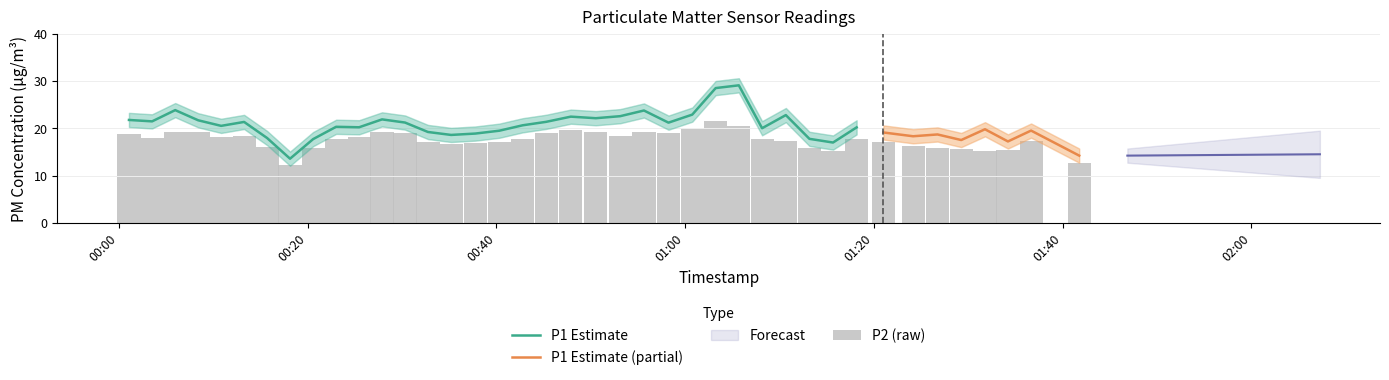

Reading right to left, extract all data points from this chart.

P1: 14.2	19.6	17.2	19.8	17.6	18.7	18.4	19.1	20.2	17.0	17.8	22.8	20.1	29.1	28.6	22.9	21.2	23.8	22.6	22.2	22.5	21.4	20.7	19.5	18.9	18.6	19.2	21.2	21.9	20.2	20.4	17.8	13.6	18.0	21.4	20.6	21.7	23.9	21.5	21.8
P2: 12.8	17.3	15.5	15.3	15.8	15.9	16.4	17.1	17.7	15.3	15.9	17.4	17.8	20.5	21.6	20.0	19.0	19.2	18.4	19.2	19.6	19.0	17.8	17.2	16.9	16.7	17.2	19.0	19.1	18.1	17.7	15.9	12.2	16.1	18.4	18.2	19.3	19.4	18.0	18.8